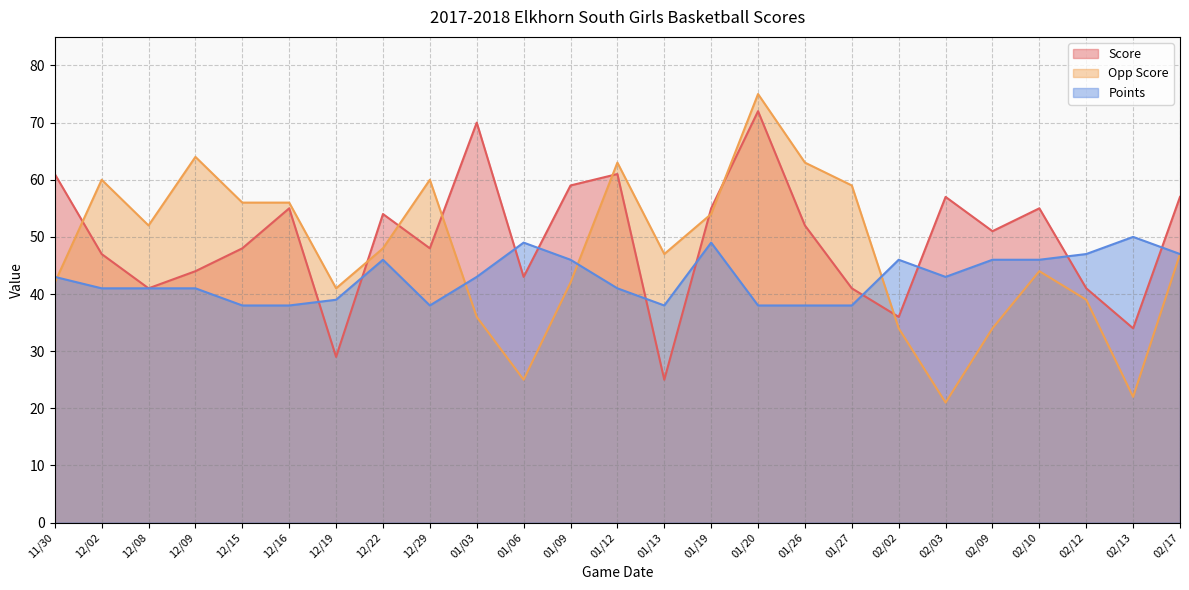

At which label is Points closest to 44?

11/30